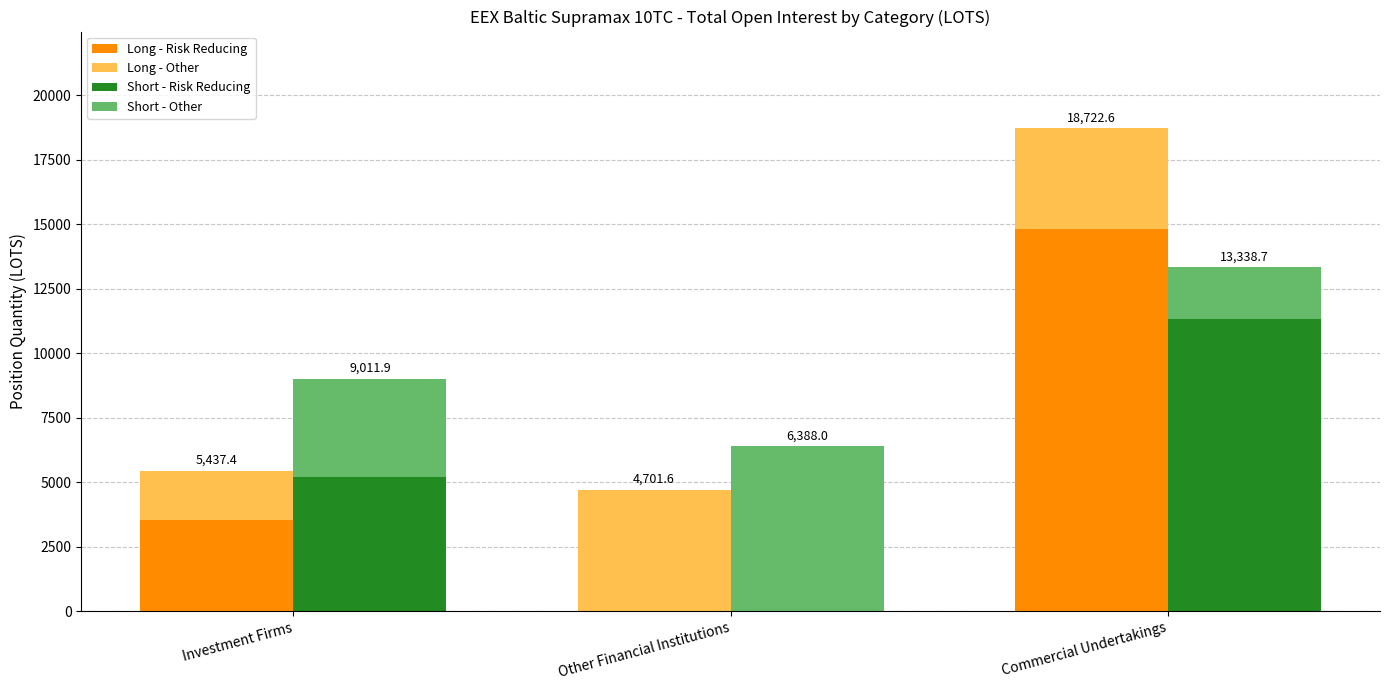

How many values in the Short - Risk Reducing series exceed 5200?

2